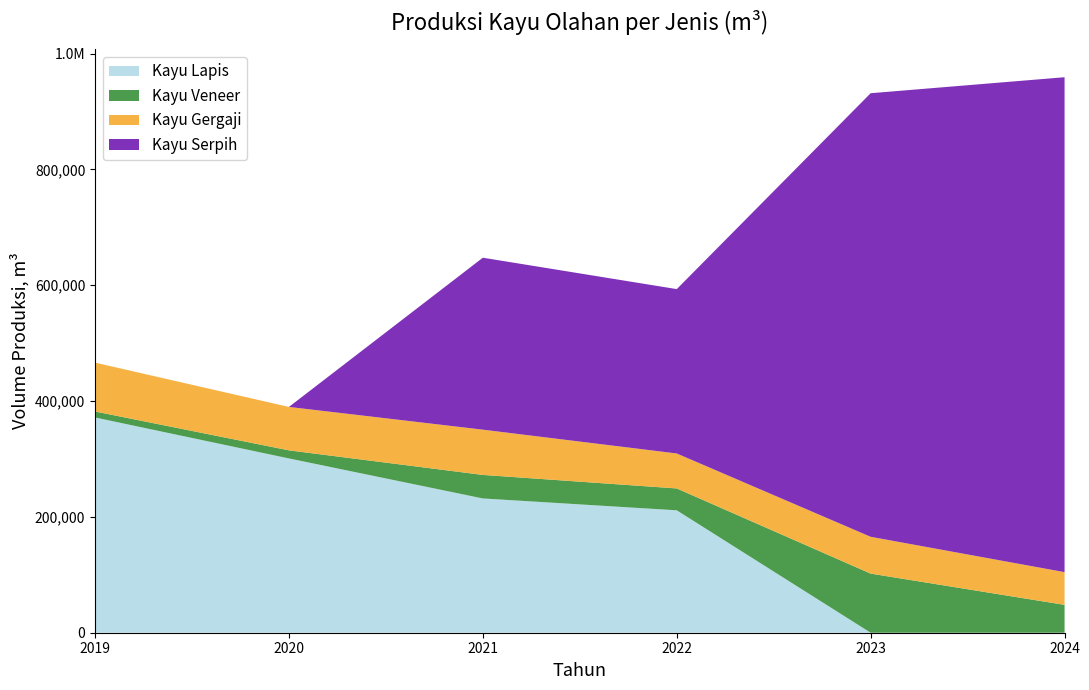

What are all the series names shown in the legend?

Kayu Lapis, Kayu Veneer, Kayu Gergaji, Kayu Serpih